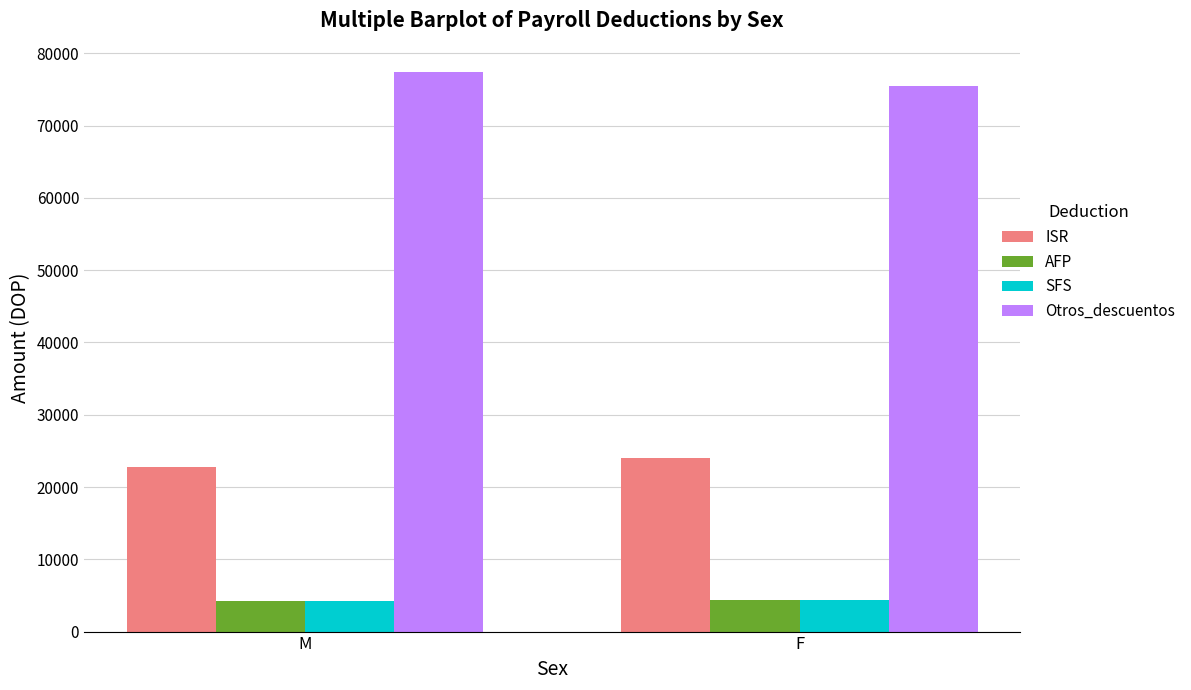

What is the approximate value of Otros_descuentos at F?

75498.7